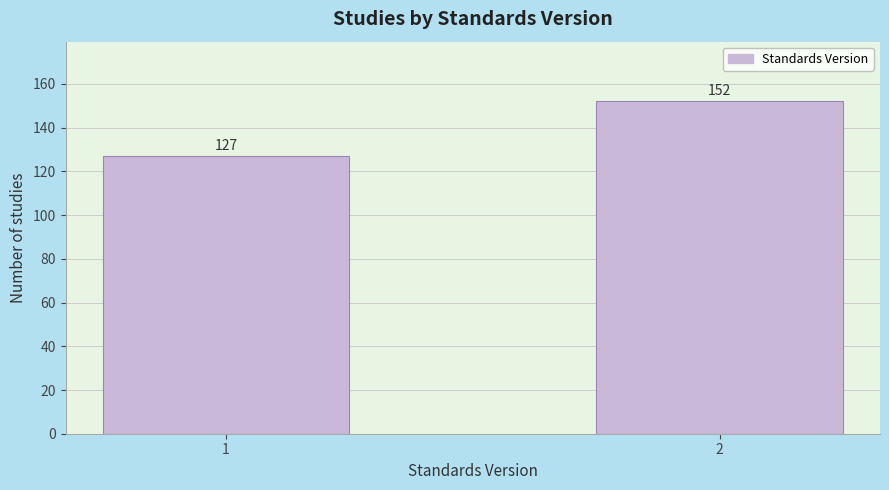

Reading left to right, extract all data points from this chart.

127	152